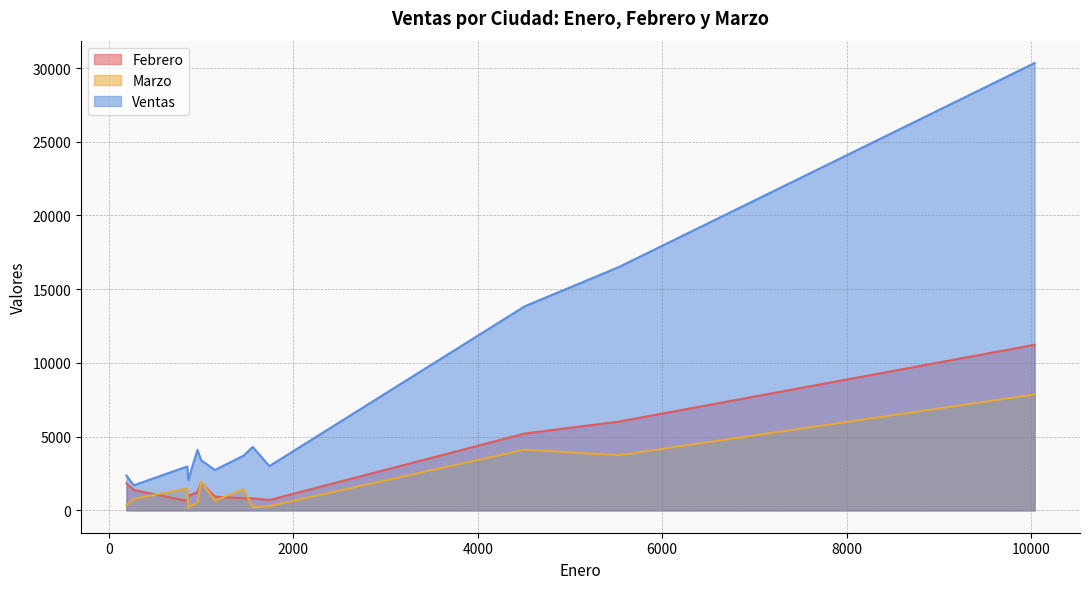

Which series has the largest total across all categories?

Ventas